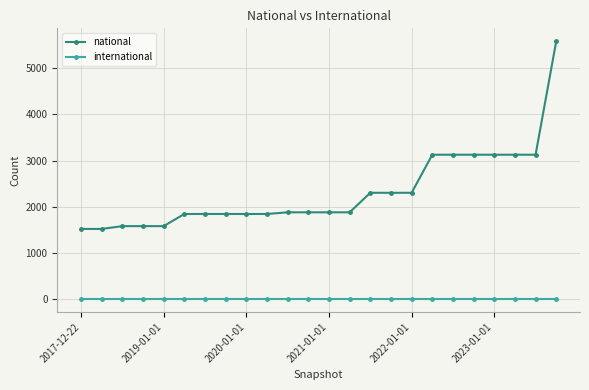

What is the maximum value shown in the chart?

5586